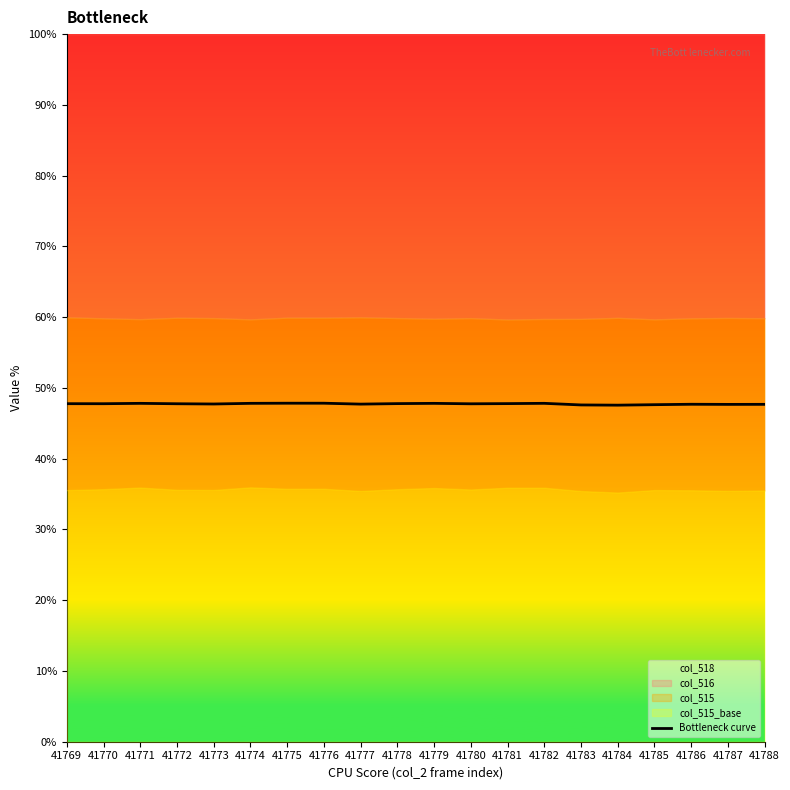

Does the chart have visible grid lines?

No